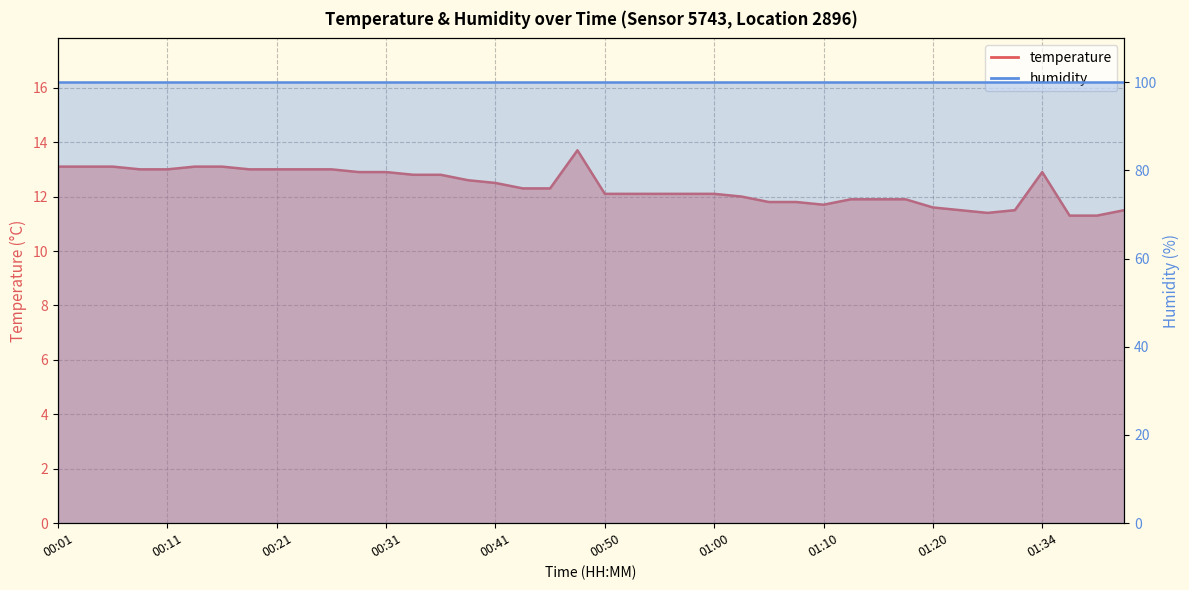

Rank the categories by value from lowest to highest.

01:37, 01:39, 01:29, 01:23, 01:32, 01:42, 01:20, 01:10, 01:05, 01:08, 01:13, 01:15, 01:17, 01:03, 00:50, 00:53, 00:55, 00:58, 01:00, 00:43, 00:46, 00:41, 00:38, 00:33, 00:36, 00:28, 00:31, 01:34, 00:09, 00:11, 00:19, 00:21, 00:24, 00:26, 00:01, 00:04, 00:06, 00:14, 00:16, 00:48